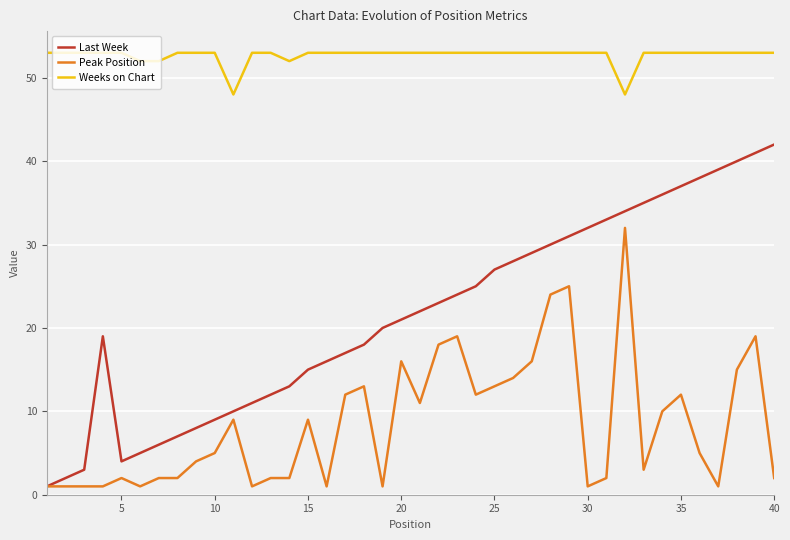

True or false: Weeks on Chart and Last Week intersect in this chart.

False